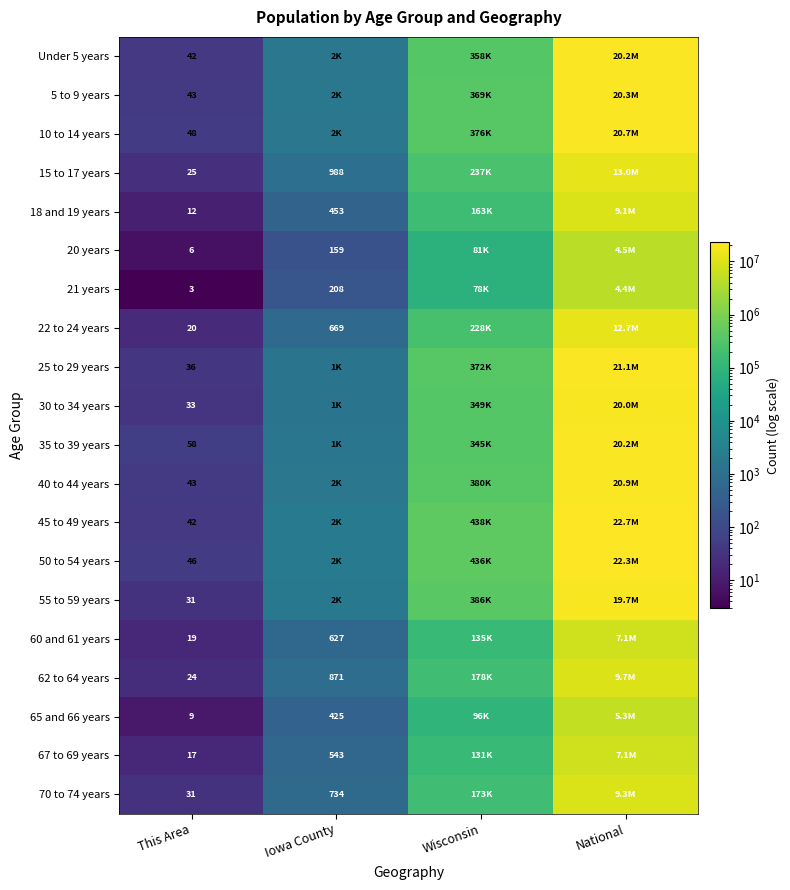

What is the spread (max minus min) of values at This Area?

55